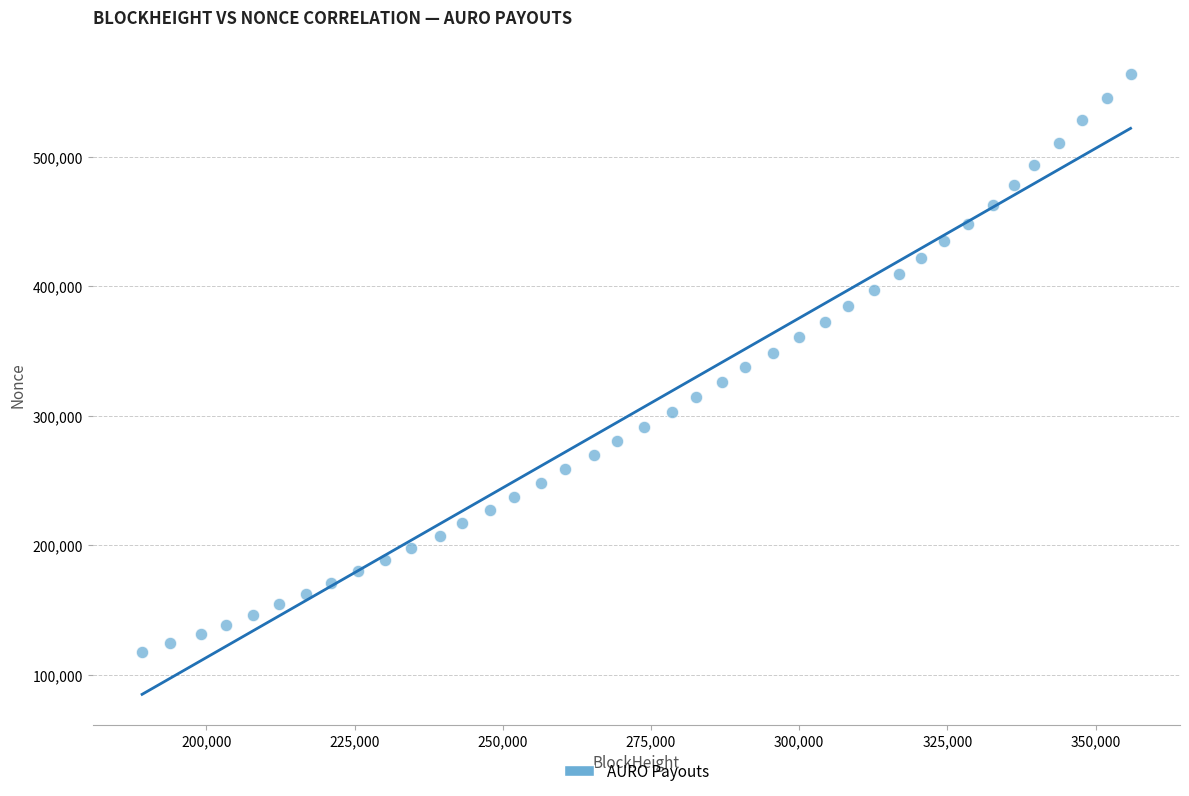

What is the range of X values (max minus min)?

166720